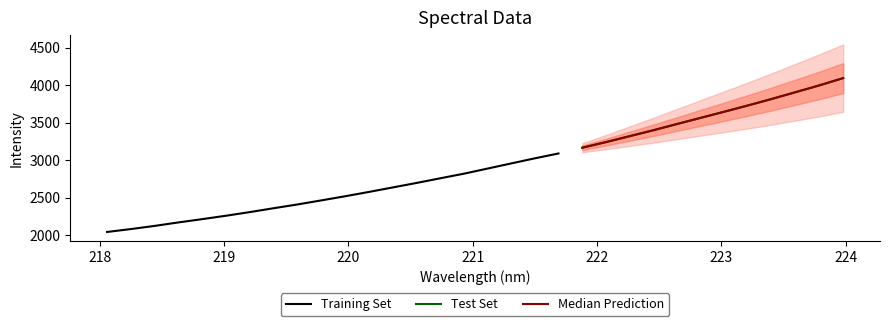

The chart shows a value of 1163.2 at 221.4993. True or false?

False